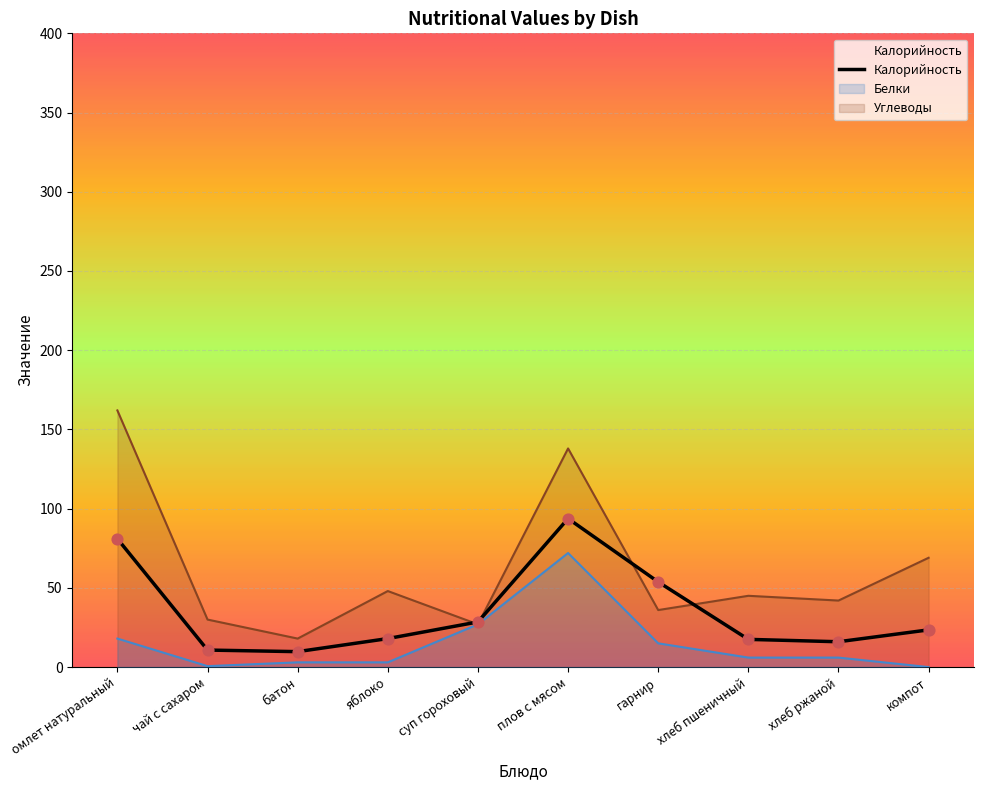

What is the total value across all series at суп гороховый?

82.5